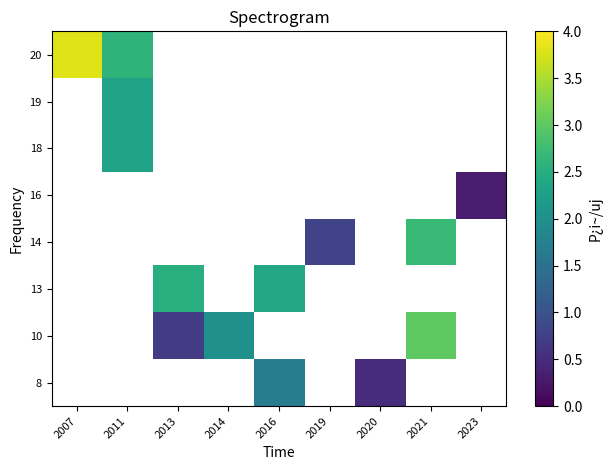

Reading left to right, what are all the values shown in this chart?

8: 2007=0.0	2011=0.0	2013=0.0	2014=0.0	2016=1.7	2019=0.0	2020=0.5	2021=0.0	2023=0.0
10: 2007=0.0	2011=0.0	2013=0.7	2014=2.0	2016=0.0	2019=0.0	2020=0.0	2021=3.0	2023=0.0
13: 2007=0.0	2011=0.0	2013=2.5	2014=0.0	2016=2.4	2019=0.0	2020=0.0	2021=0.0	2023=0.0
14: 2007=0.0	2011=0.0	2013=0.0	2014=0.0	2016=0.0	2019=0.8	2020=0.0	2021=2.7	2023=0.0
16: 2007=0.0	2011=0.0	2013=0.0	2014=0.0	2016=0.0	2019=0.0	2020=0.0	2021=0.0	2023=0.3
18: 2007=0.0	2011=2.3	2013=0.0	2014=0.0	2016=0.0	2019=0.0	2020=0.0	2021=0.0	2023=0.0
19: 2007=0.0	2011=2.3	2013=0.0	2014=0.0	2016=0.0	2019=0.0	2020=0.0	2021=0.0	2023=0.0
20: 2007=3.8	2011=2.6	2013=0.0	2014=0.0	2016=0.0	2019=0.0	2020=0.0	2021=0.0	2023=0.0